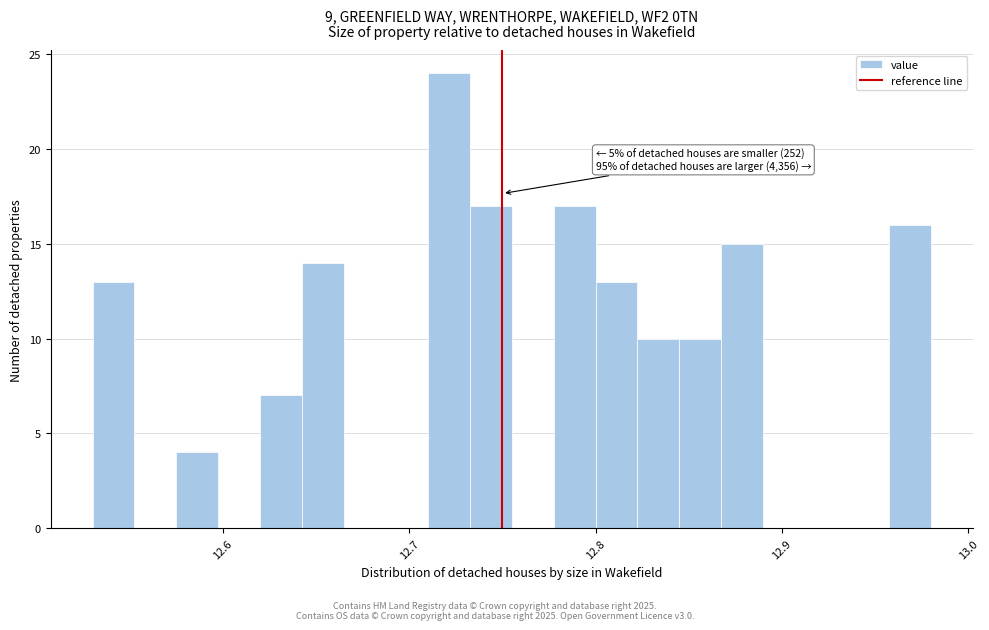

Read against the x-axis, roughly where is the centre of the tallest bar?

12.72